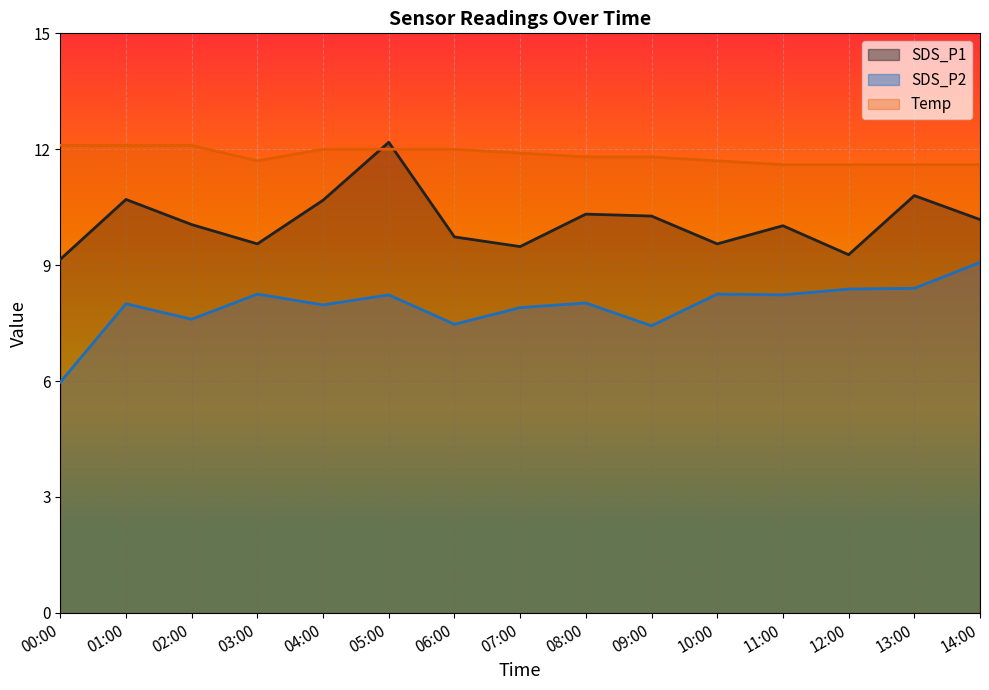

What is the difference between the SDS_P2 values at 11:00 and 06:00?

0.8